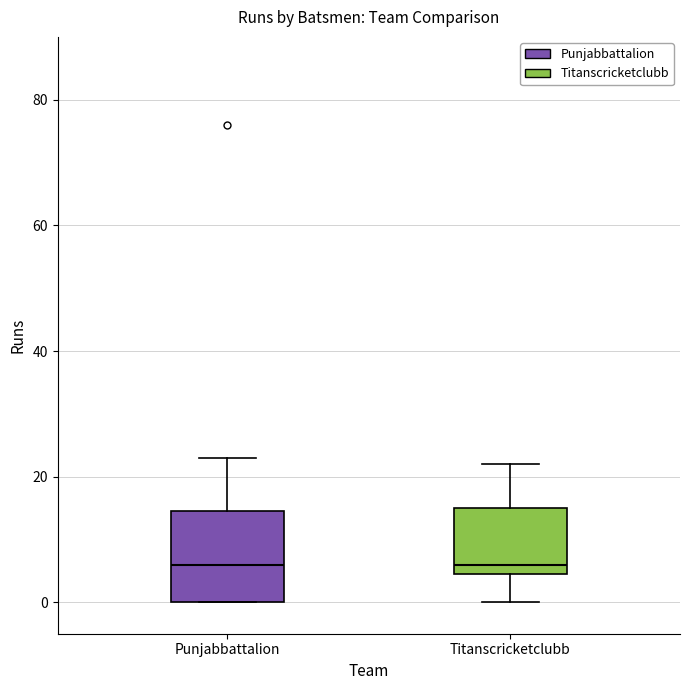

Reading left to right, read every box against the y-axis: the position of its median line, the range the box covers, and the ends of its whiskers. The values are not printed on the chart, so give them approximately, as read against the axis.

Punjabbattalion: median 6, box 0 to 14, whiskers 0 to 24
Titanscricketclubb: median 6, box 4 to 16, whiskers 0 to 22